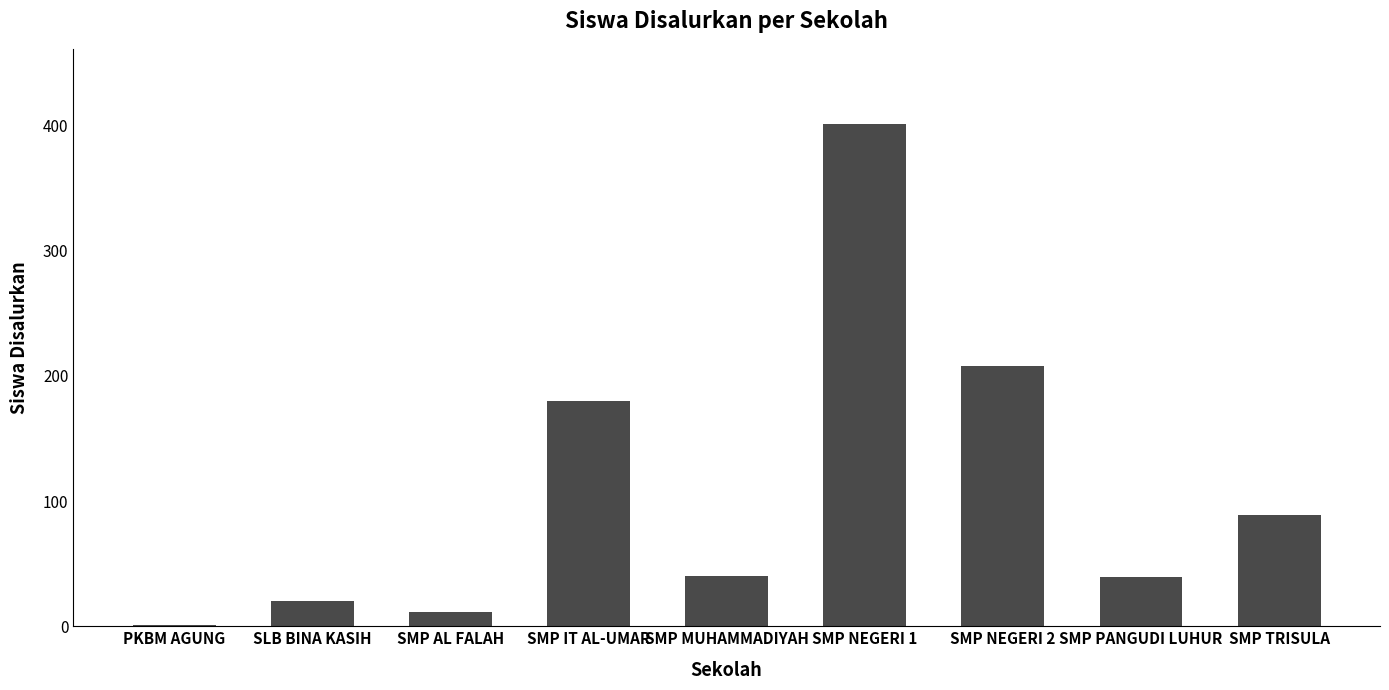

How many distinct data groups are displayed?

1